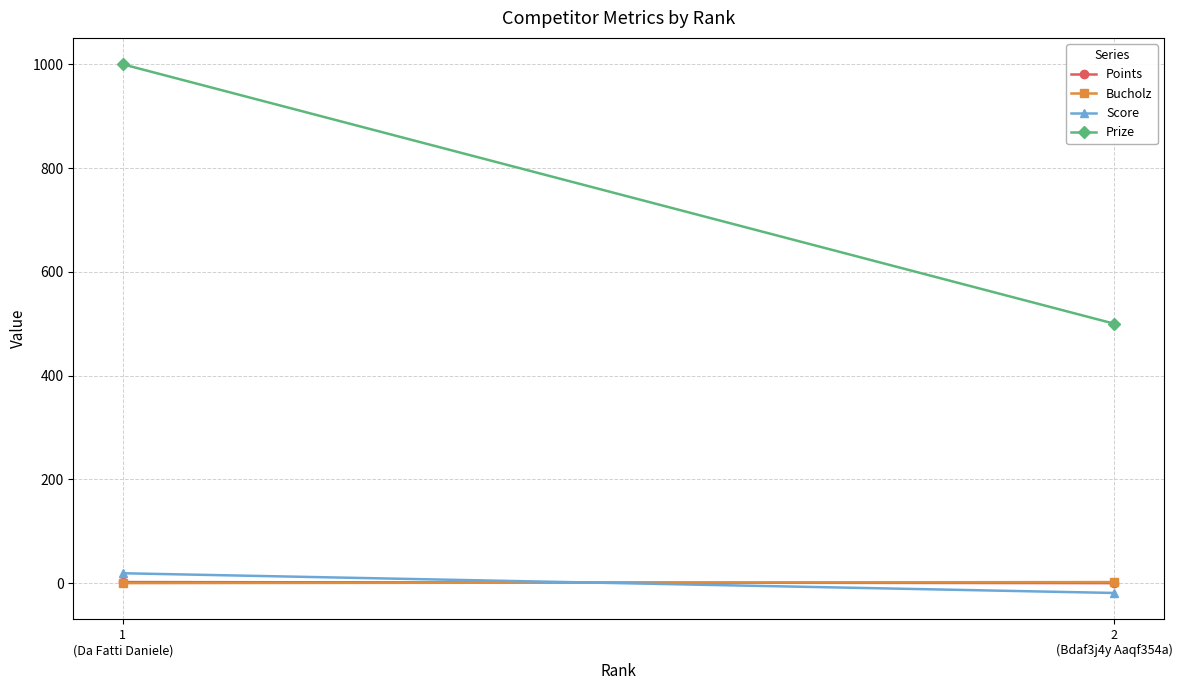

What is the label of the 1st point from the left?

1
(Da Fatti Daniele)